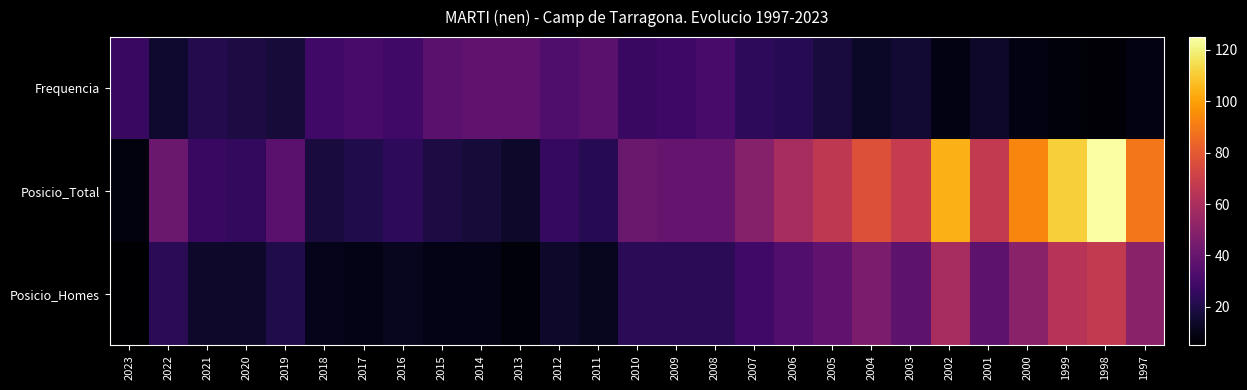

Between 2008 and 2001, which is larger?

2008